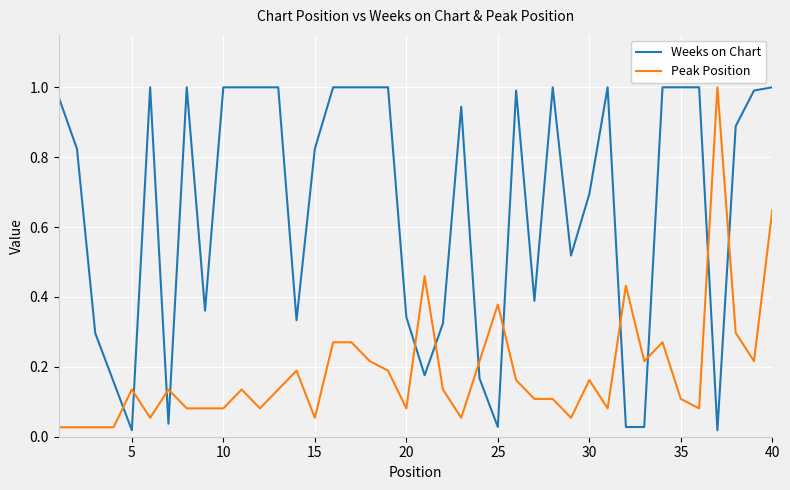

List the series in order of their overall mean, lowest first.

Peak Position, Weeks on Chart